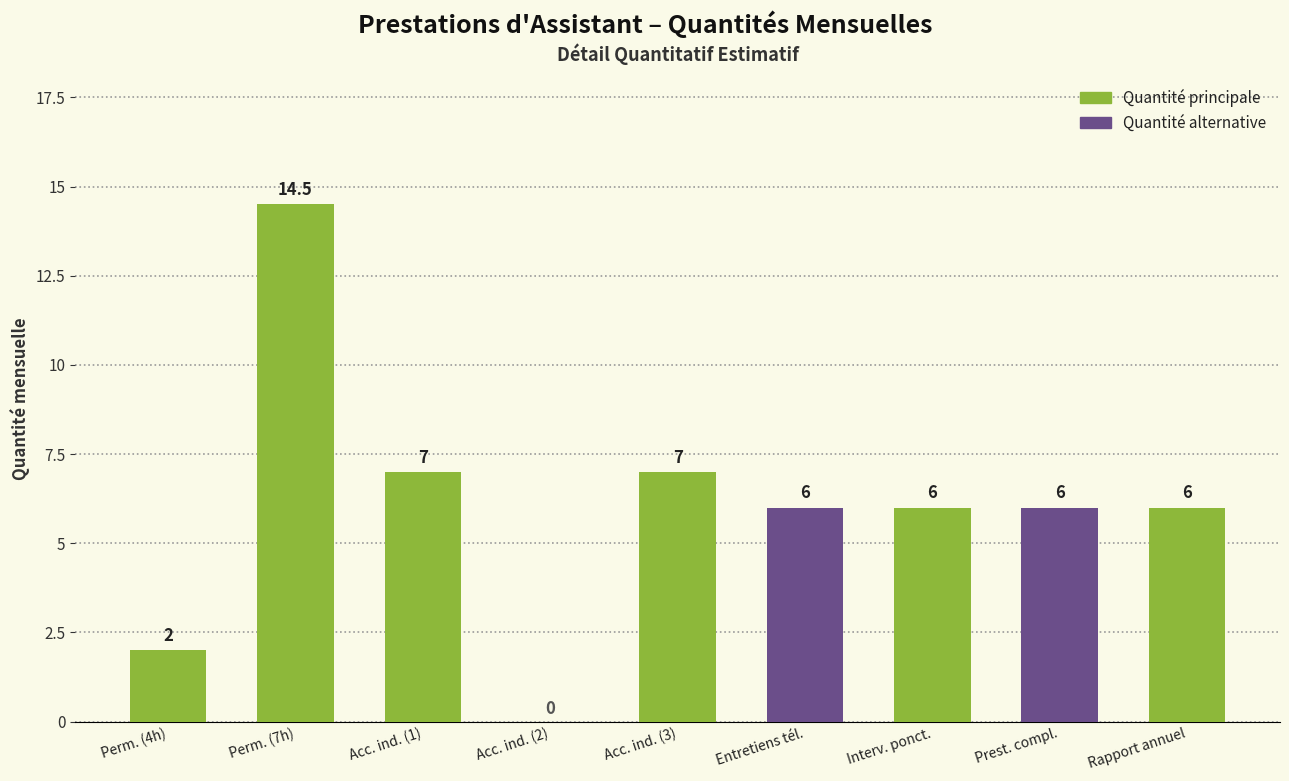

Where does the data first go above 6?

Perm. (7h)